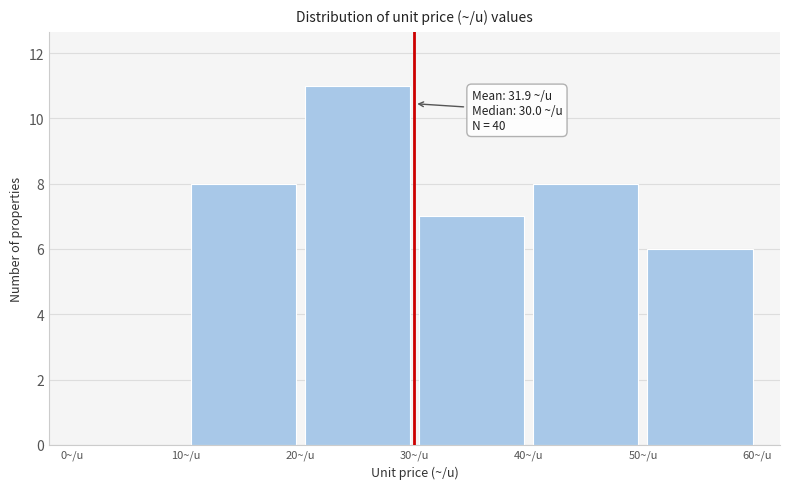

Which range on the x-axis has the tallest bar?

20 to 30